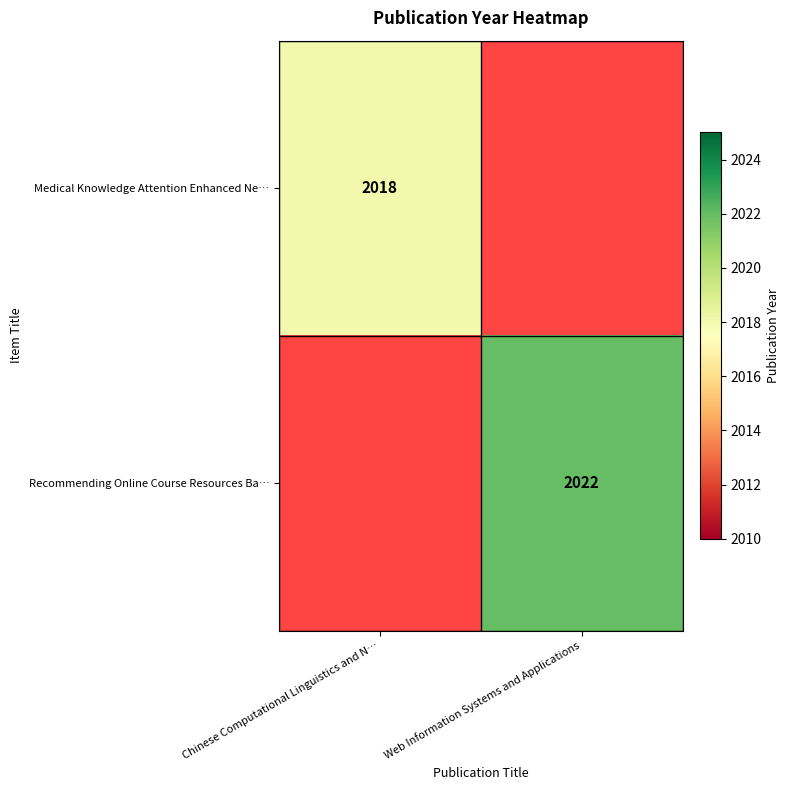

Is it true that Recommending Online Course Resources Ba… equals 2022 at Web Information Systems and Applications?

True